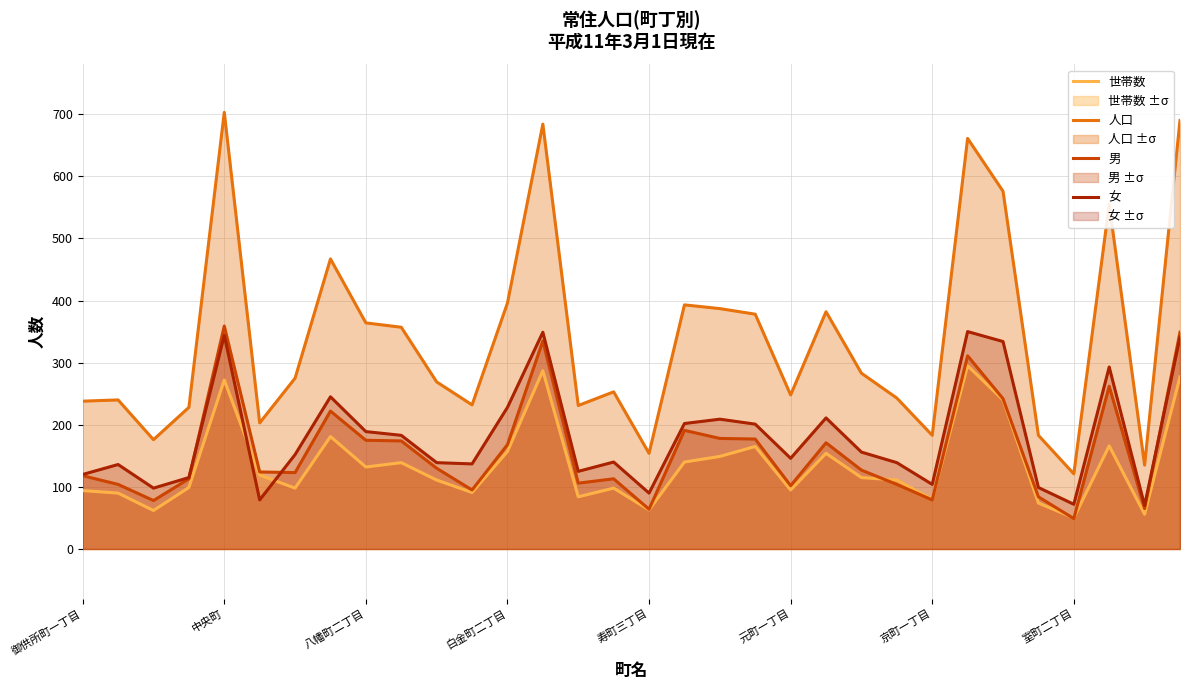

True or false: 女 and 世帯数 cross at least once.

True